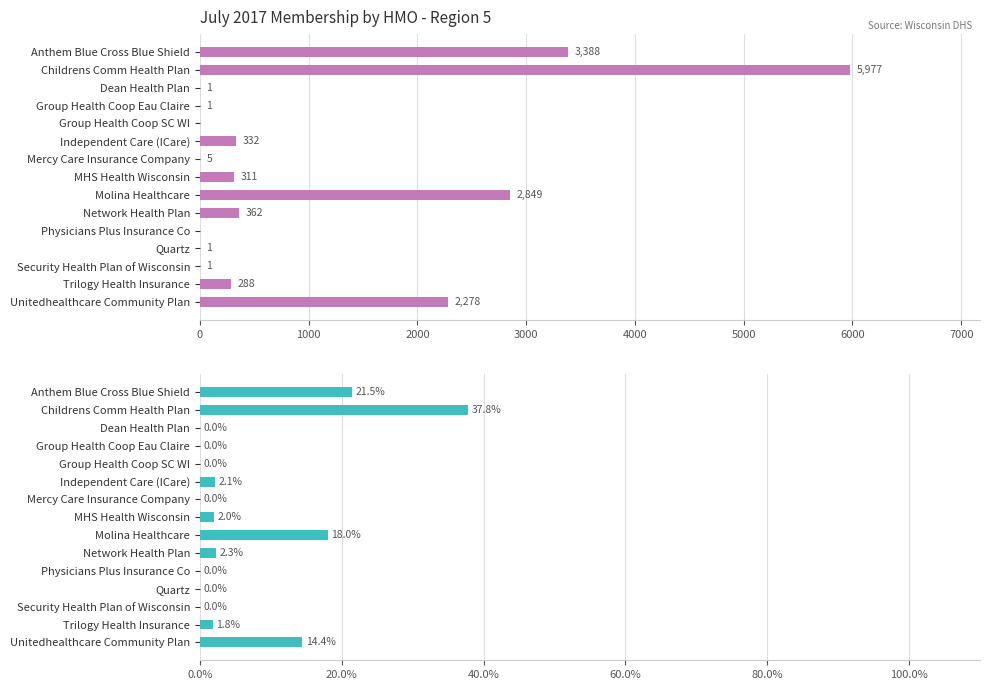

Are the bars grouped side by side (vs. stacked)?

Yes